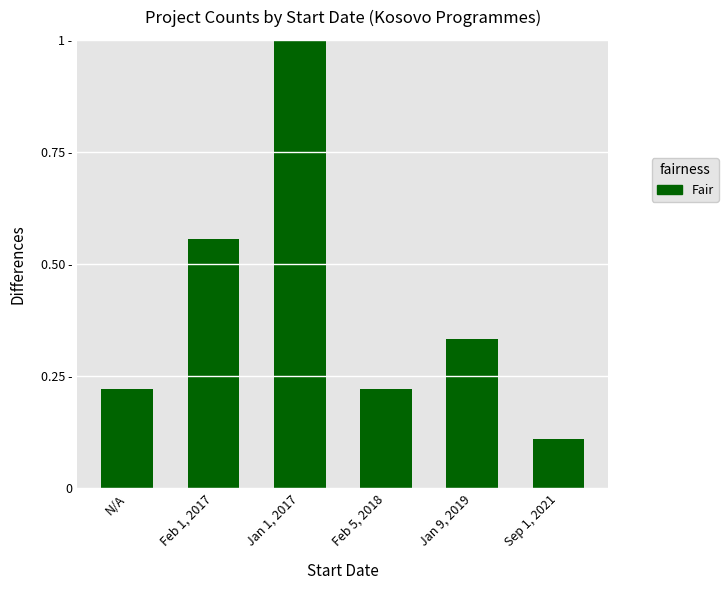

Does the chart contain stacked bars?

No